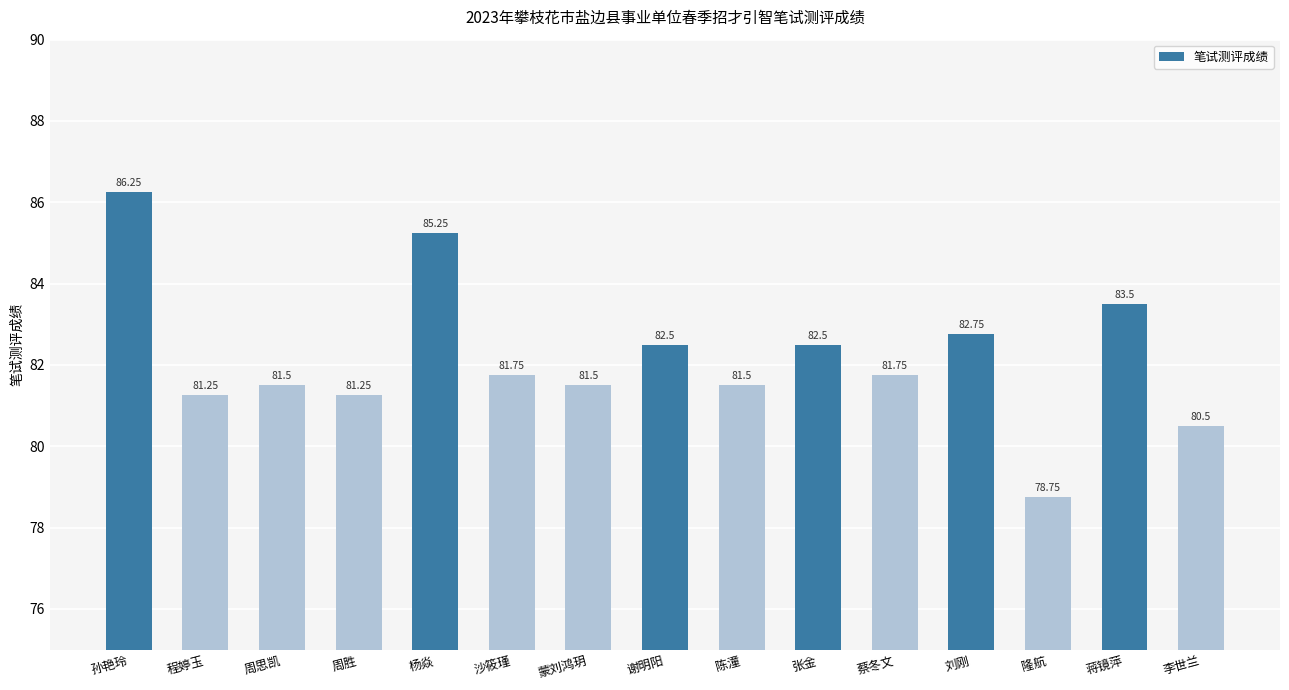

Approximately how many times larger is the value at 刘刚 compared to 蔡冬文?

1.0